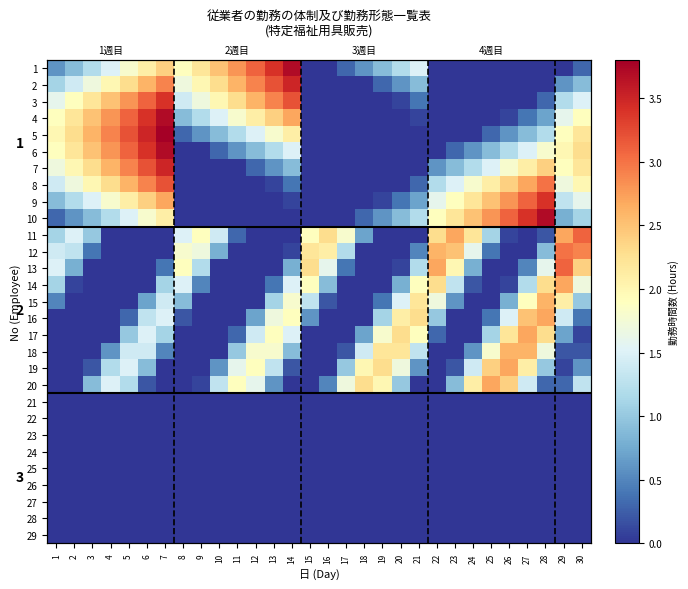

Which category has the highest value in the 24 series?

1